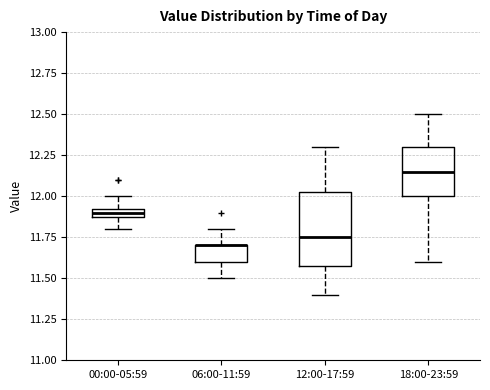

Where does the lower whisker of the box for 18:00-23:59 end on the y-axis? The values are not printed on the chart, so give them approximately, as read against the axis.

11.60